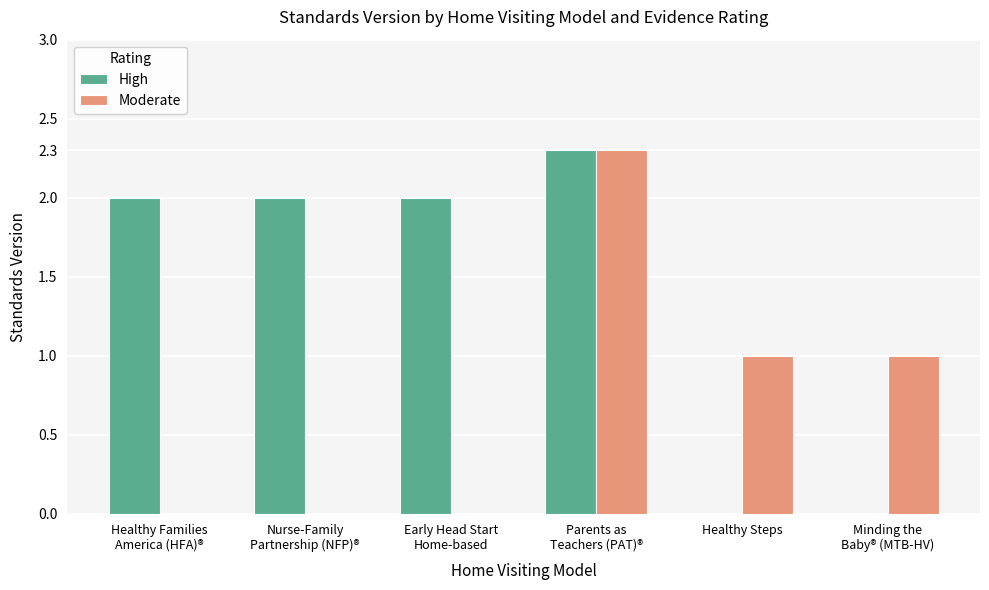

Which series has the largest total across all categories?

High